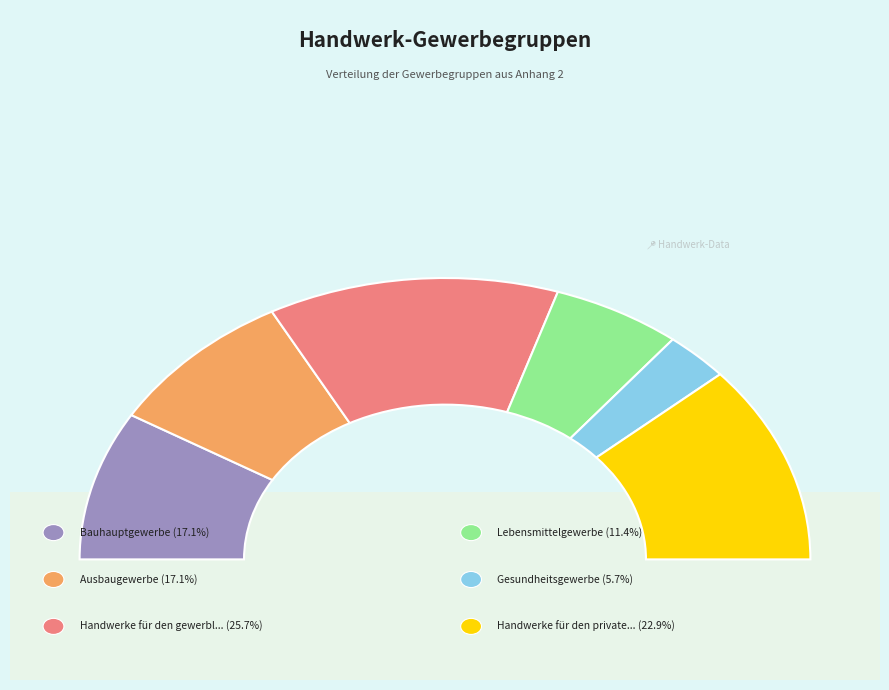

How many segments does this pie chart have?

6